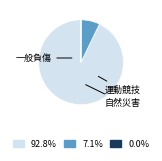

Is there any slice that represents more than half of the pie?

Yes